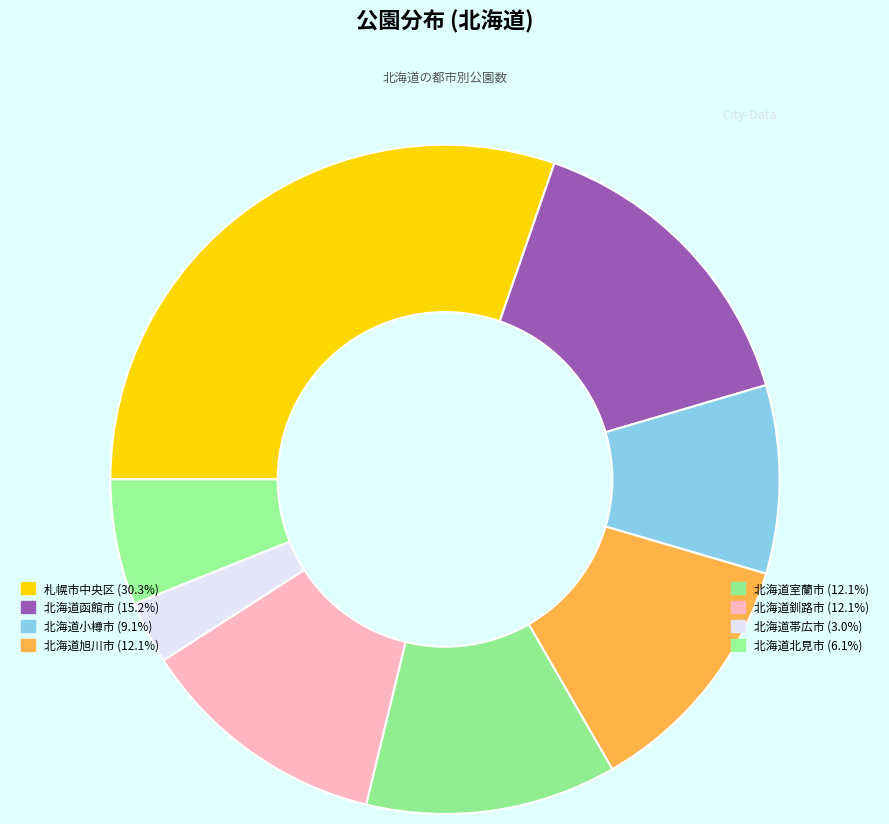

How many segments does this pie chart have?

8